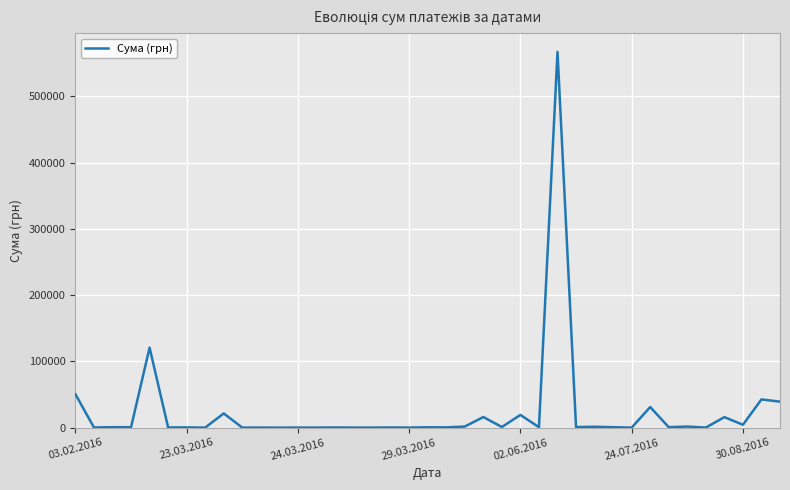

What is the greatest value displayed?

567022.9